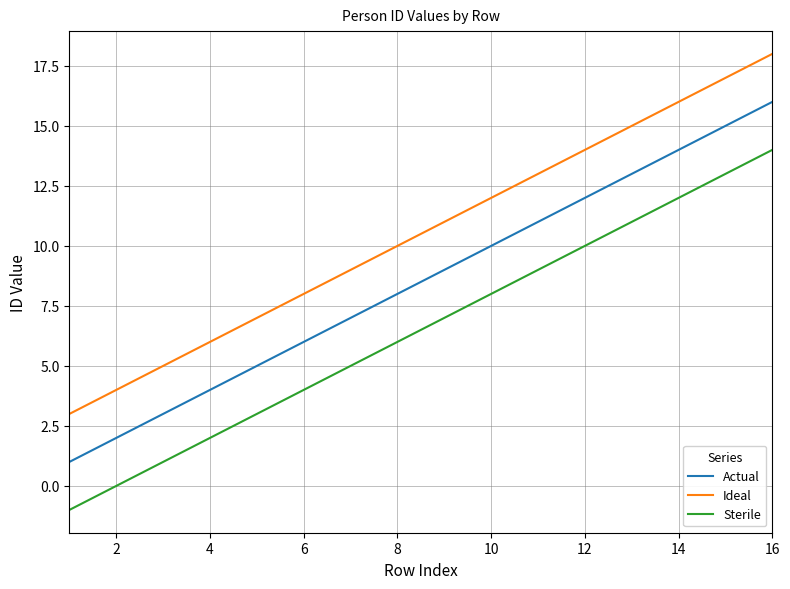

What is the lowest value of the Actual series?

1